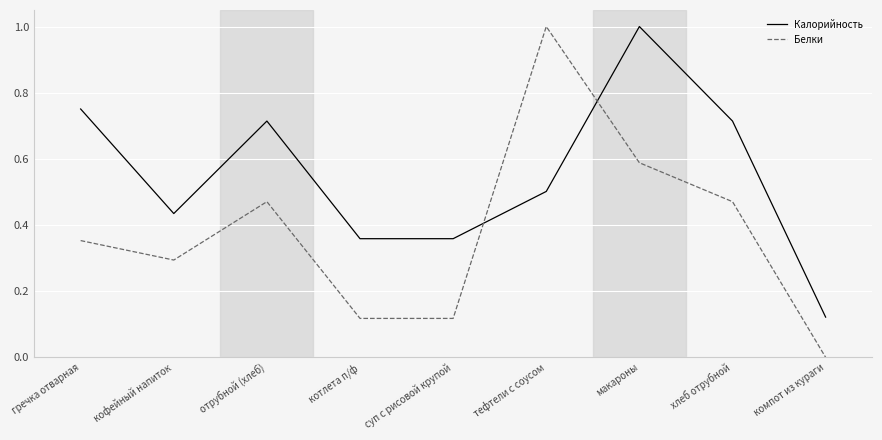

Is the value of Белки at тефтели с соусом greater than the value of Калорийность at гречка отварная?

Yes